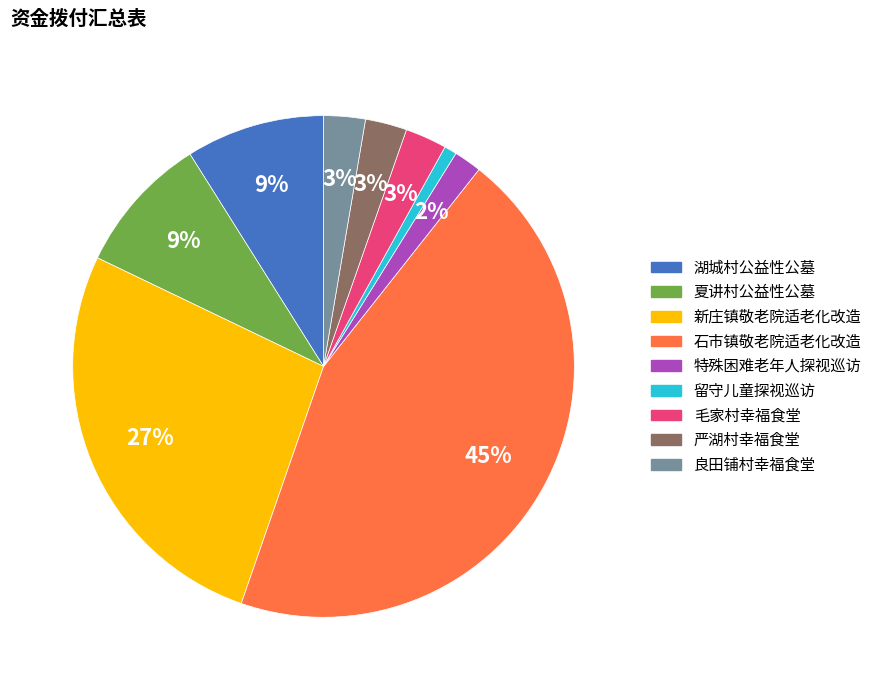

Which slice is the largest?

石市镇敬老院适老化改造